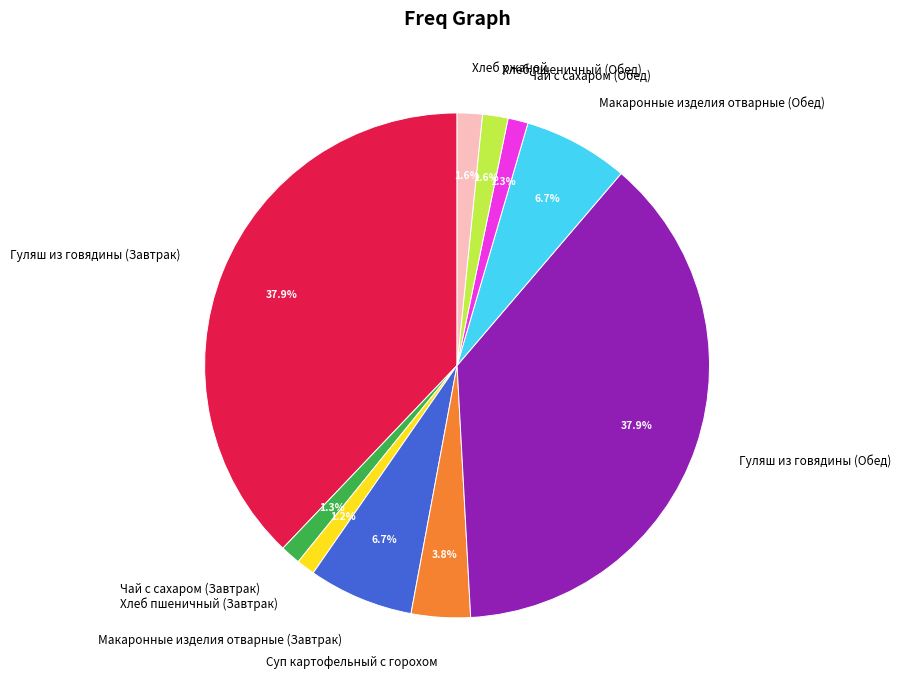

What is the ratio of the value at Чай с сахаром (Завтрак) to the value at Хлеб пшеничный (Завтрак)?

1.1